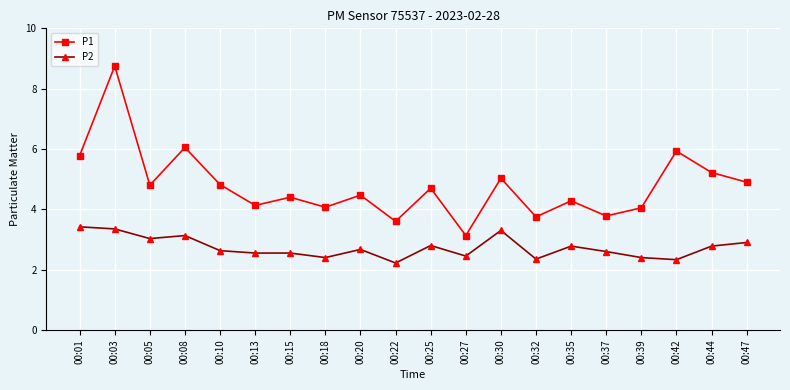

How many values in the P1 series exceed 4?

16